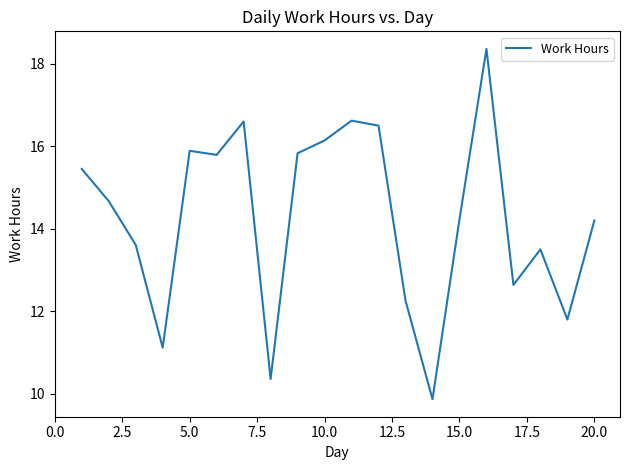

What is the greatest value displayed?

18.4